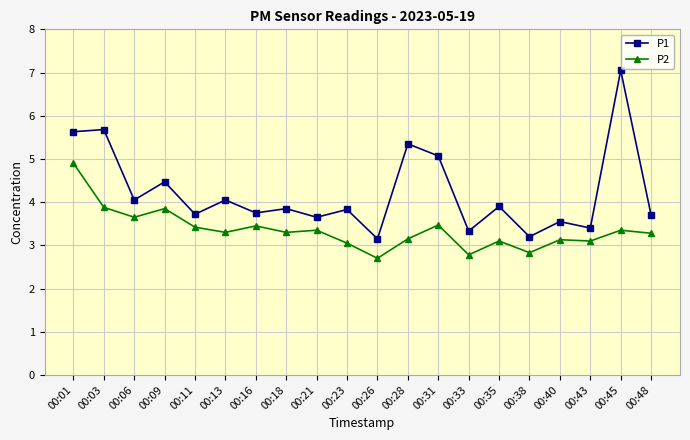

At which category does P2 reach its first local peak?

00:09